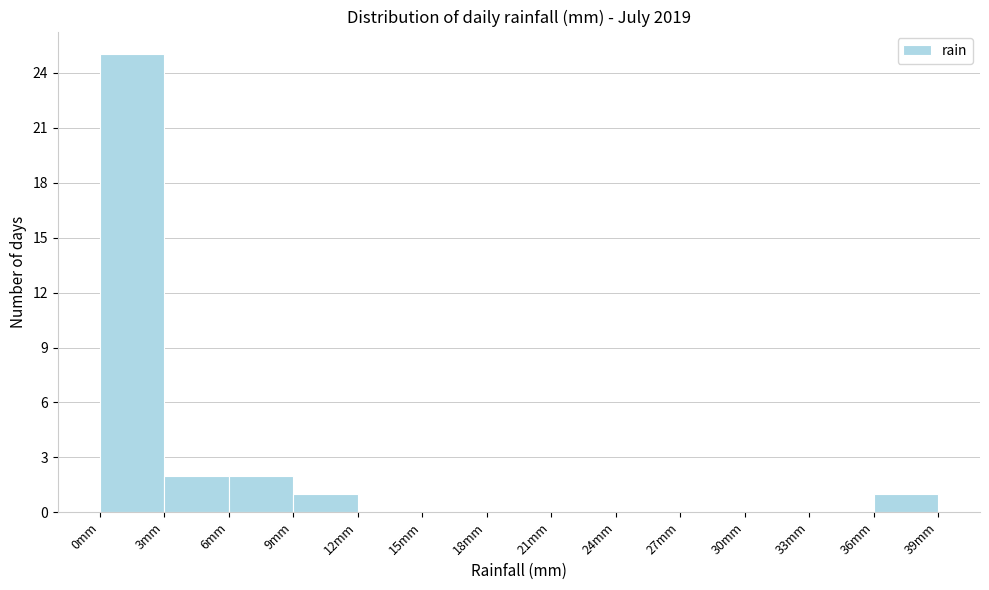

Over which range of the x-axis is the bar tallest?

0 to 3